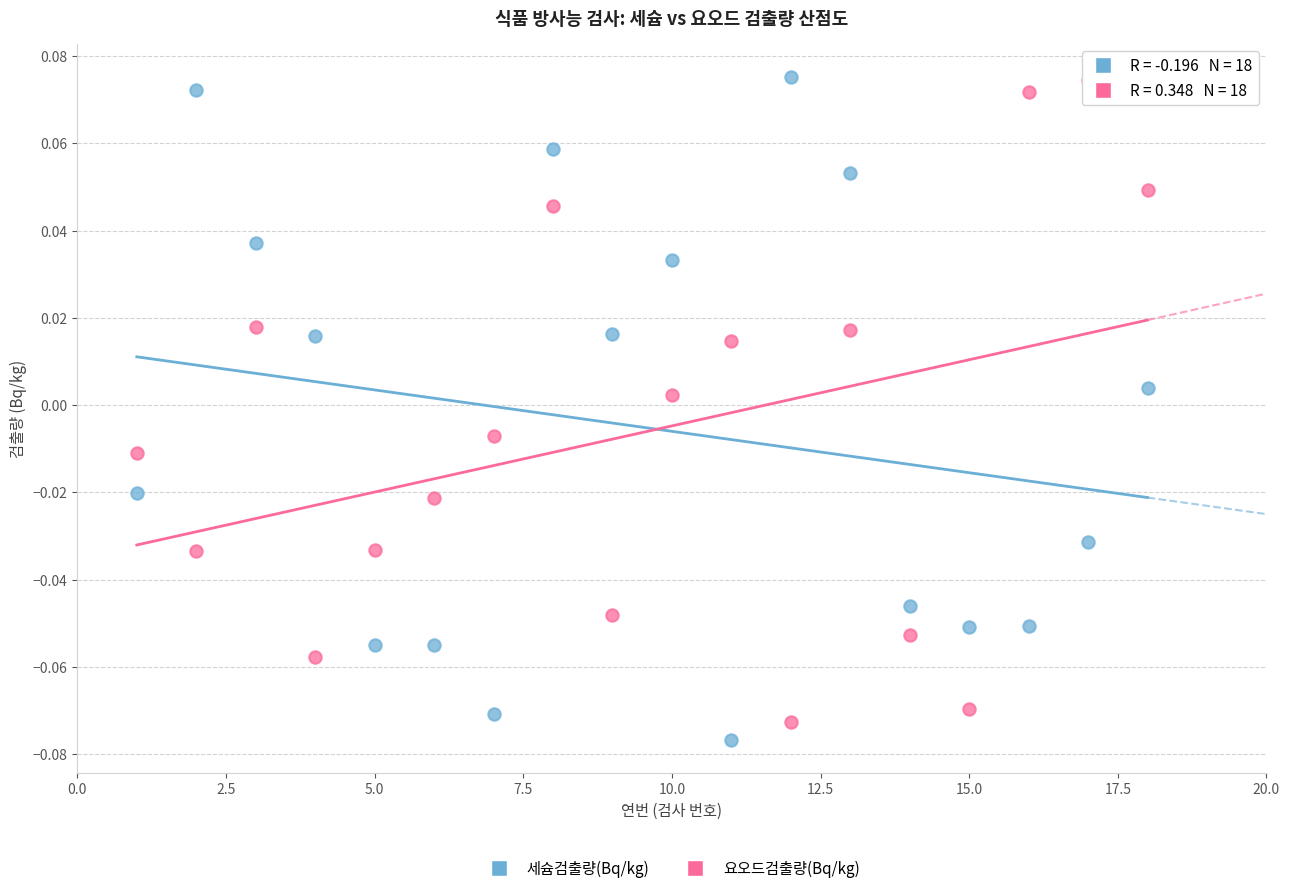

Which series has the widest spread of Y values?

세슘검출량(Bq/kg)